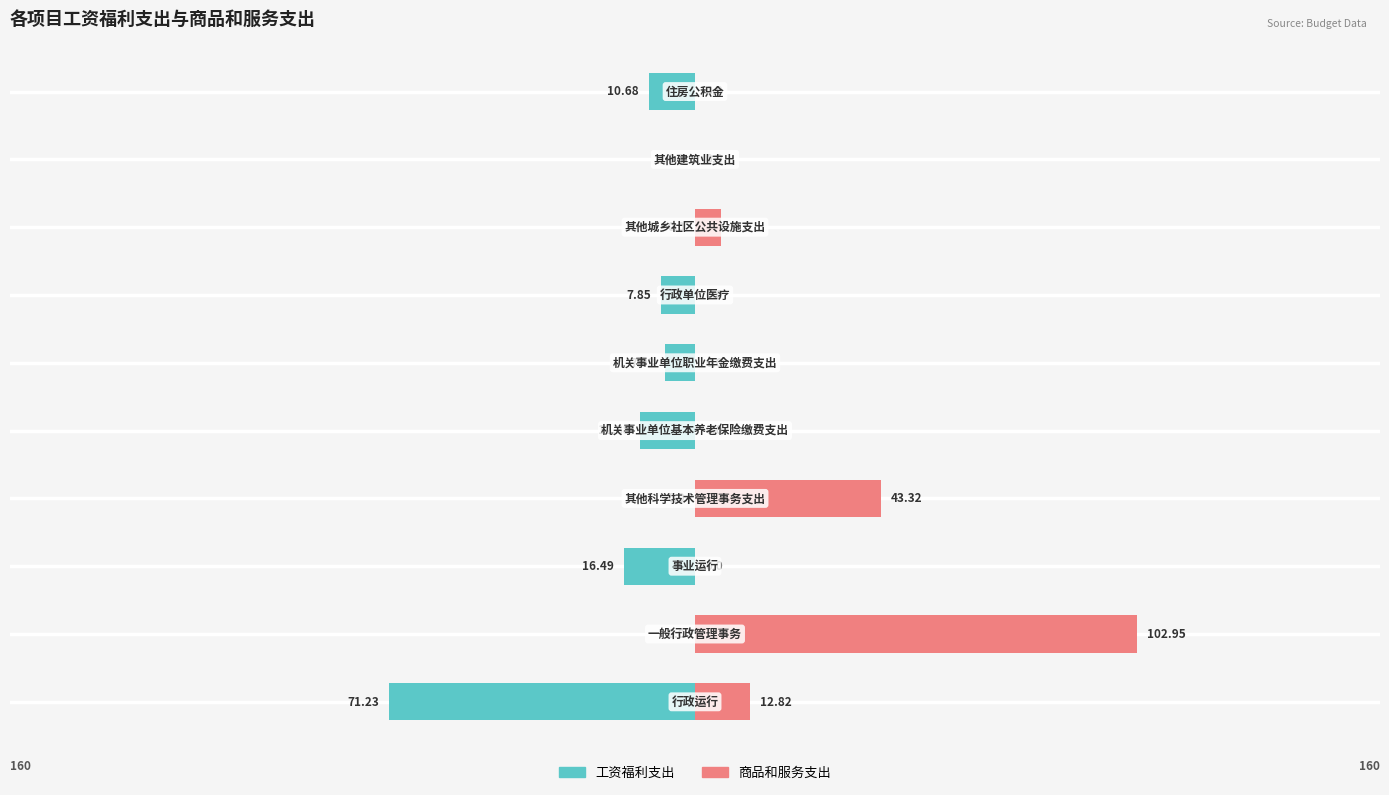

True or false: 商品和服务支出 has a value of 12.8 at 0.

True